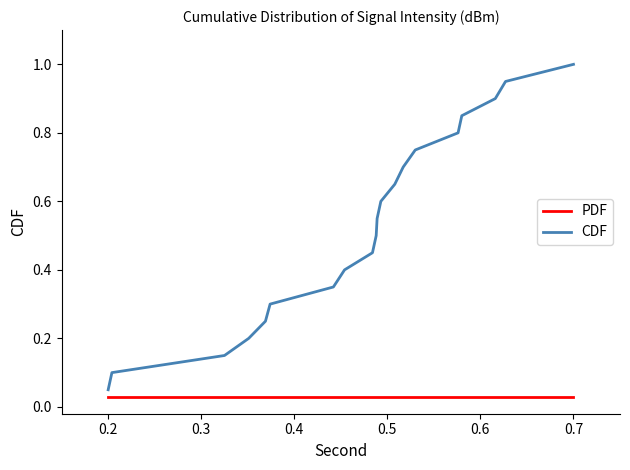

Which series has the largest total across all categories?

CDF